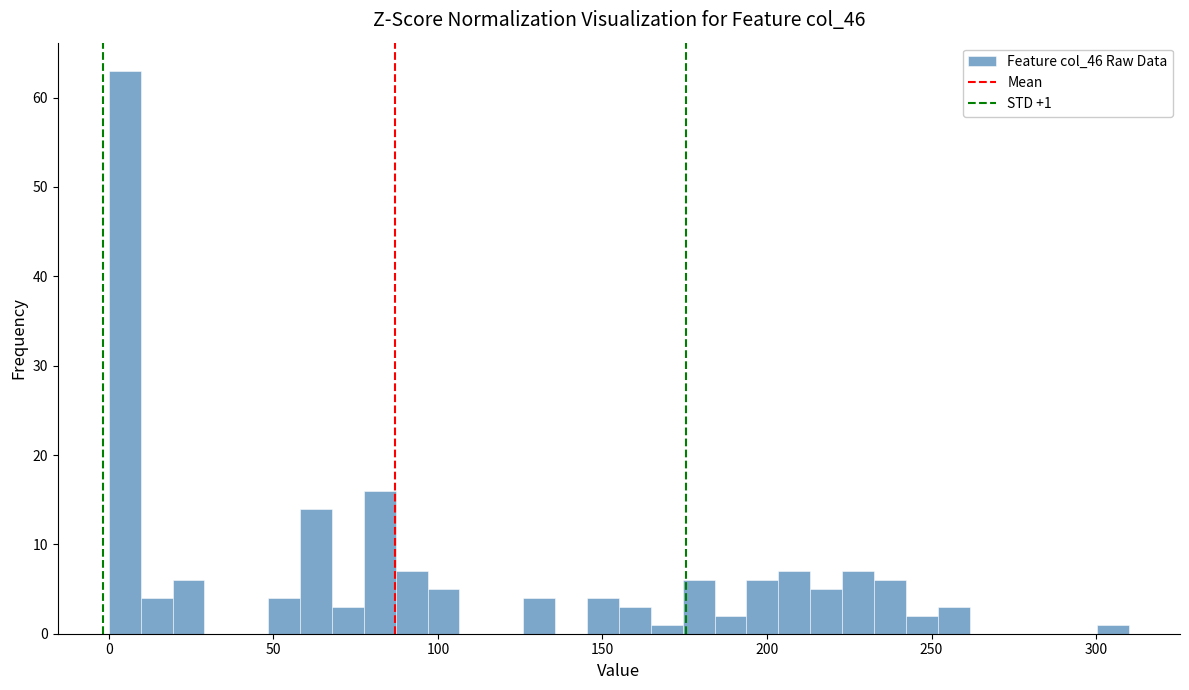

Read against the x-axis, roughly where is the centre of the tallest bar?

5